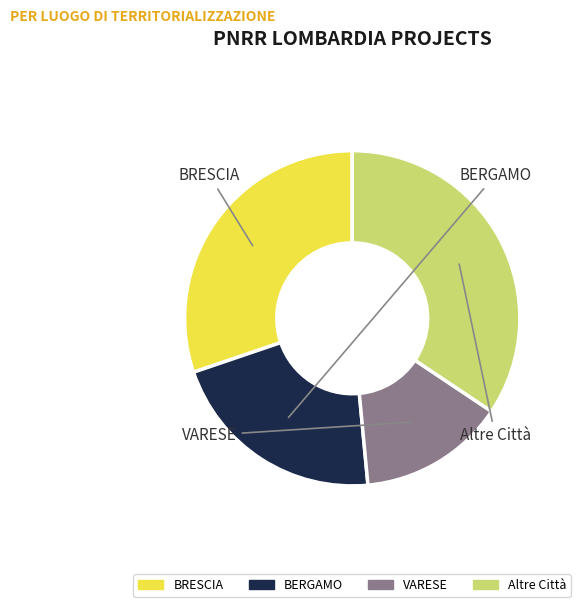

Is there any slice that represents more than half of the pie?

No